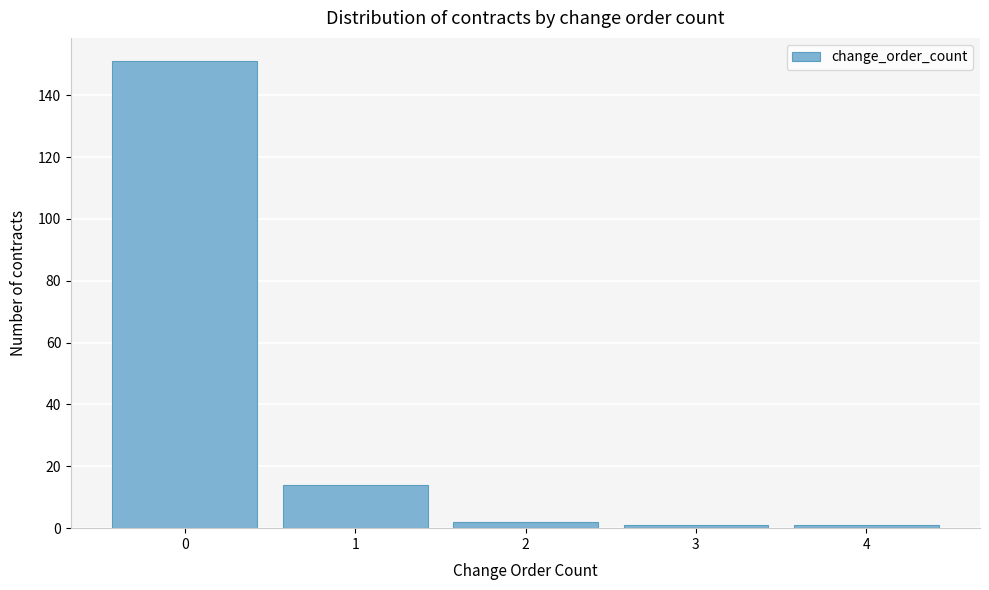

Reading left to right, list all the values displayed in this chart.

0=151	1=14	2=2	3=1	4=1